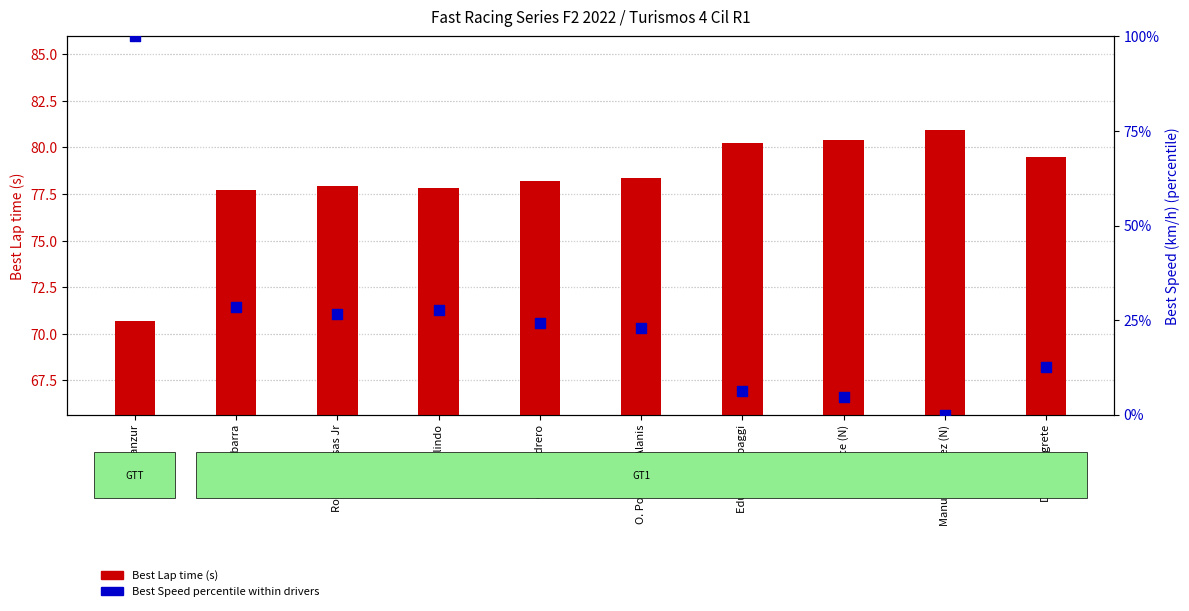

Which series reaches the minimum Y coordinate?

Best Speed percentile